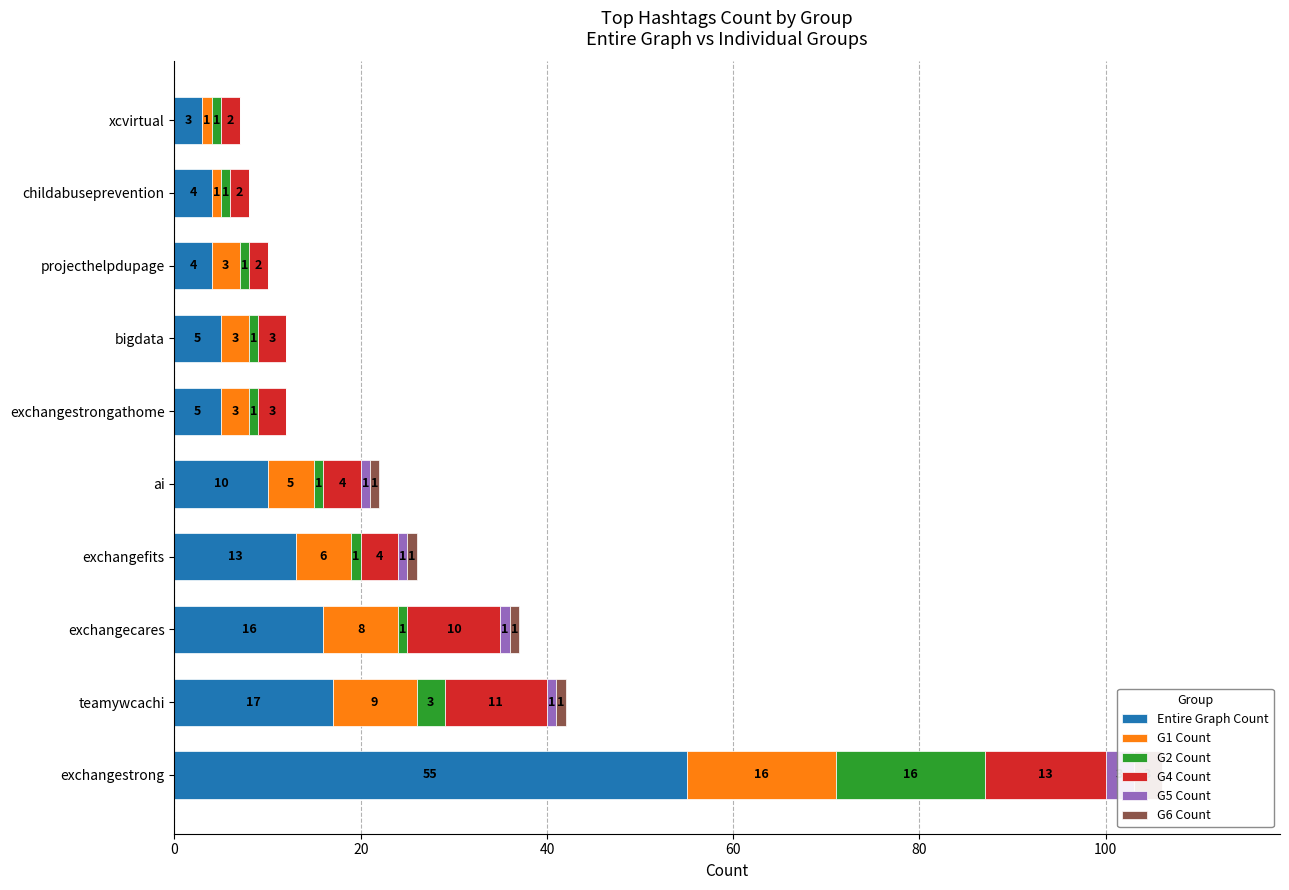

How many distinct data groups are displayed?

6